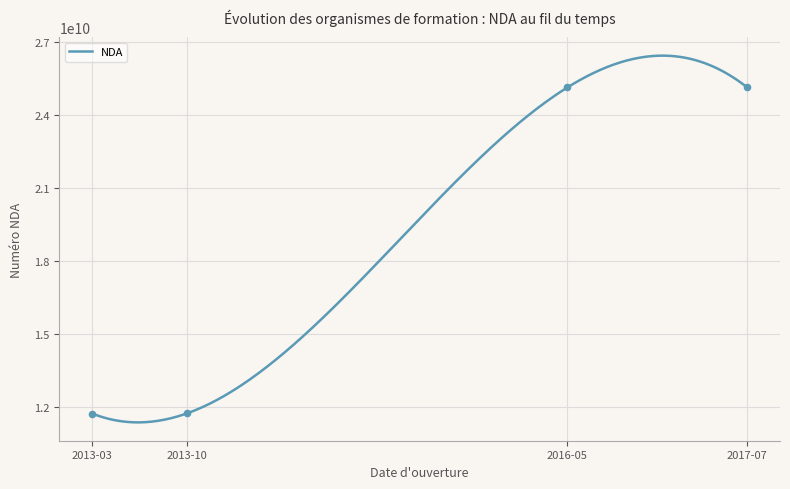

Approximately how many times larger is the value at 2017-07 compared to 2013-03?

2.1